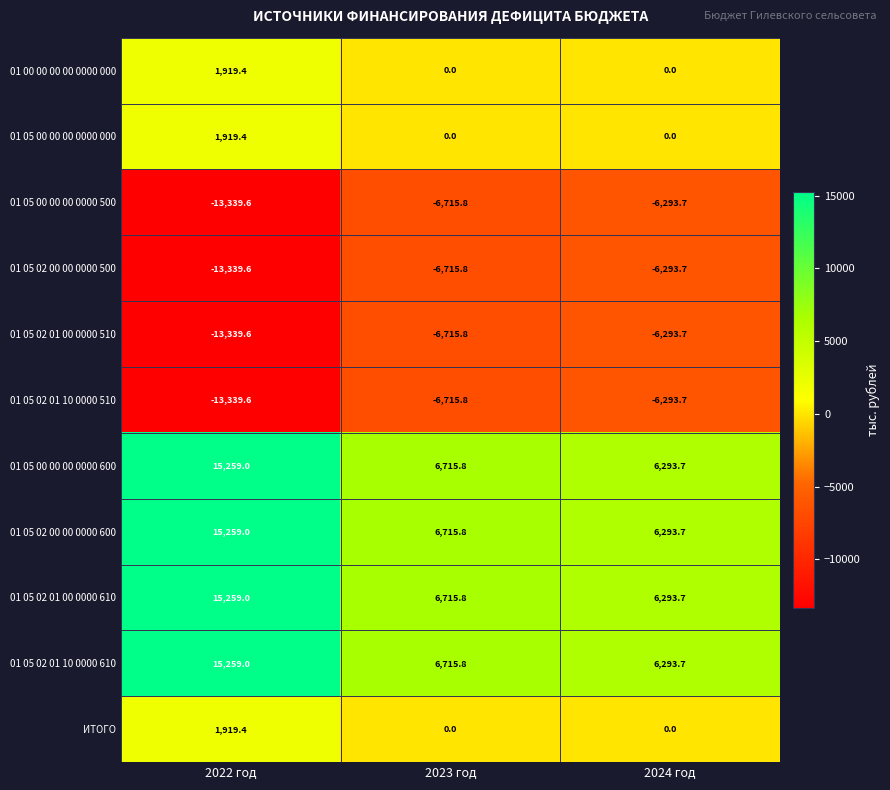

What is the difference between the highest and lowest values at 2023 год?

13431.6